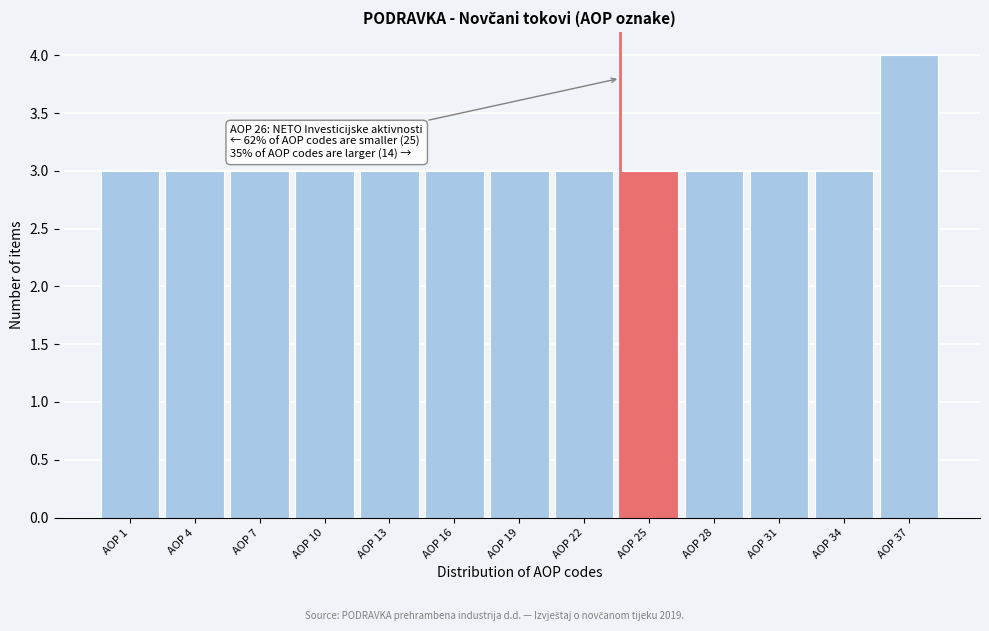

Reading right to left, transcribe all the data shown in this chart.

4	3	3	3	3	3	3	3	3	3	3	3	3